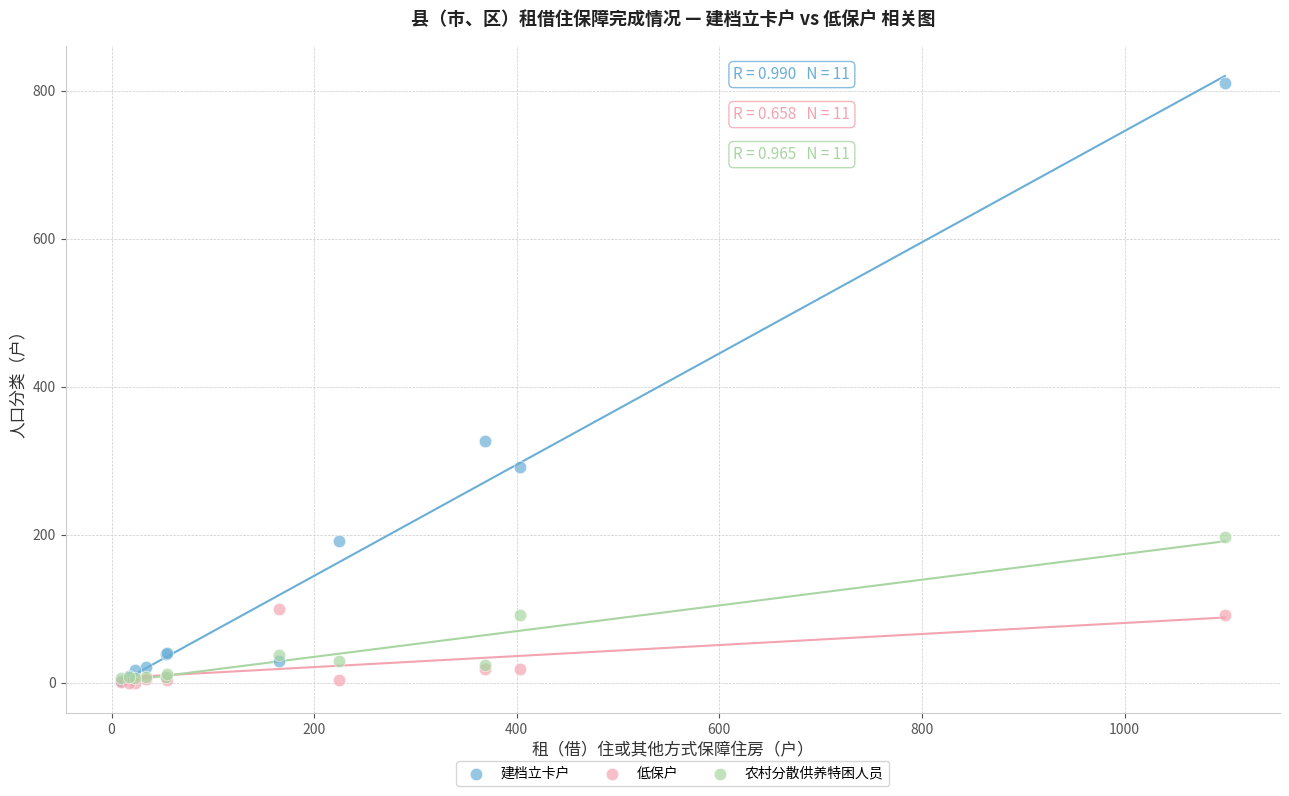

In the 建档立卡户 series, what Y value is closest to 406?

327